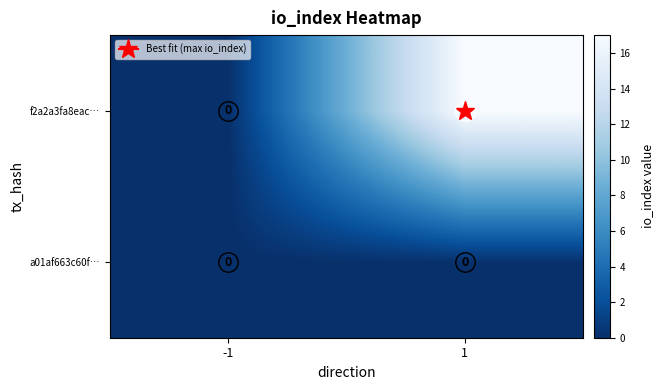

Count the number of categories in the chart.

2